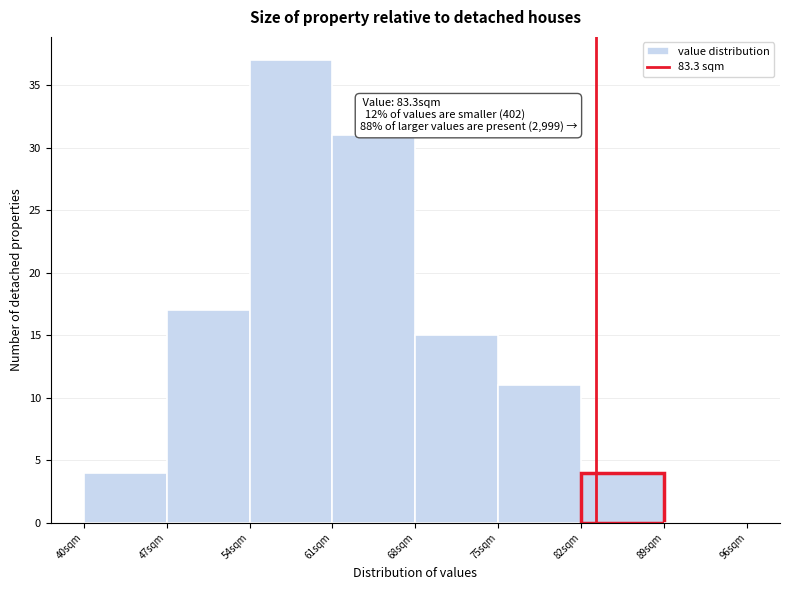

Which range on the x-axis has the tallest bar?

54 to 61